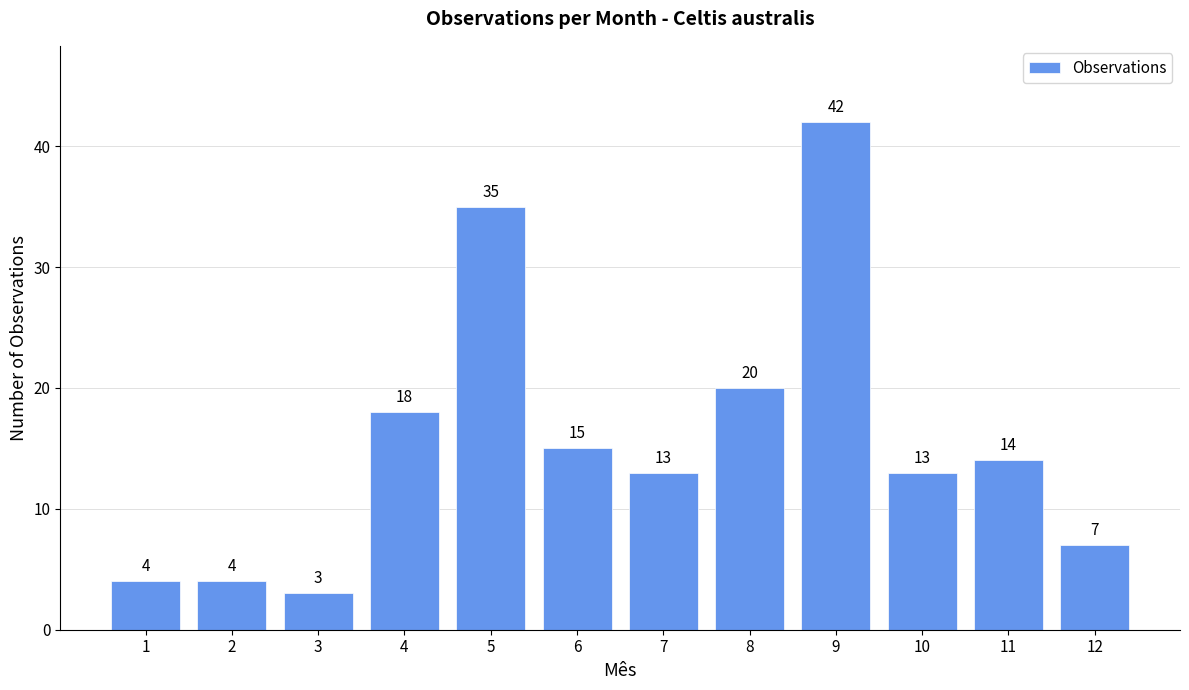

At which label does the data first exceed 14?

4